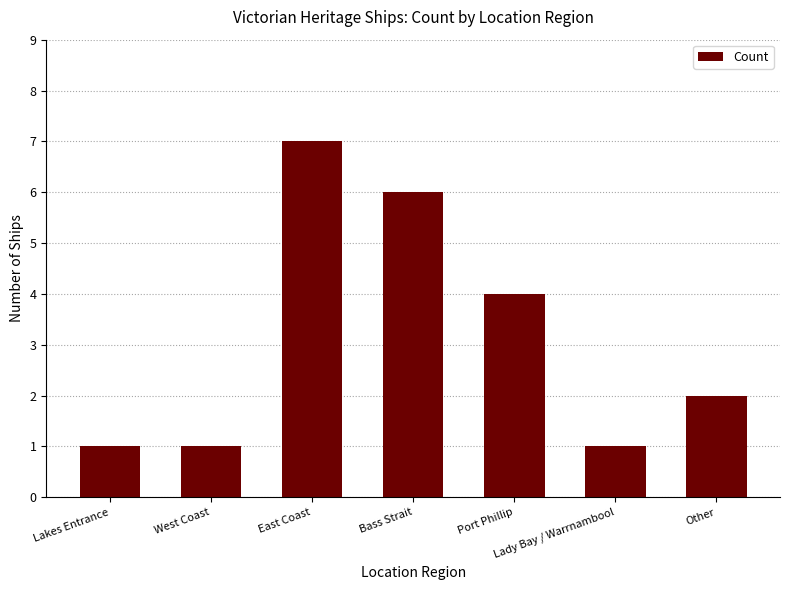

What is the change in value from Lakes Entrance to Port Phillip?

+3